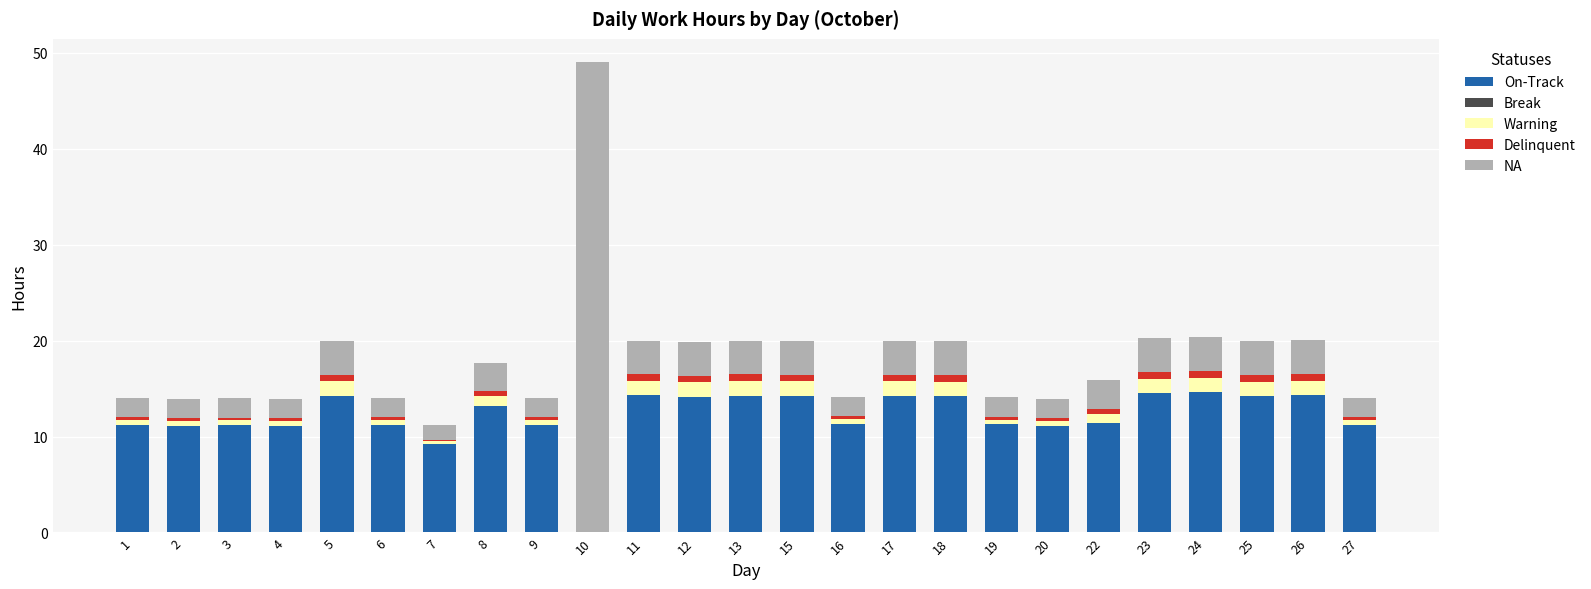

At which category is the sum across all series the highest?

10